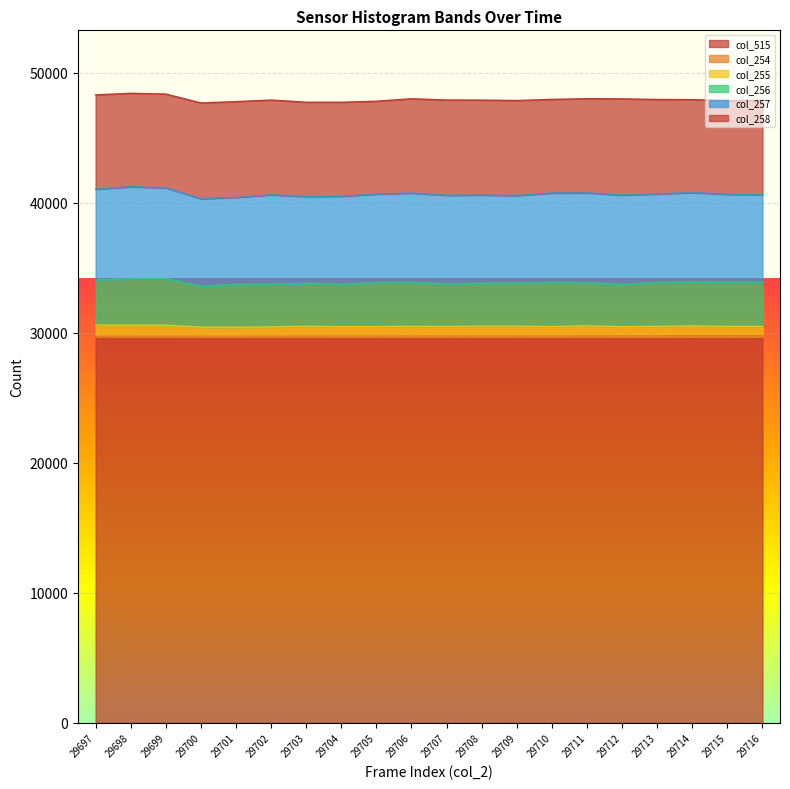

Does the chart display data point markers on the line(s)?

No